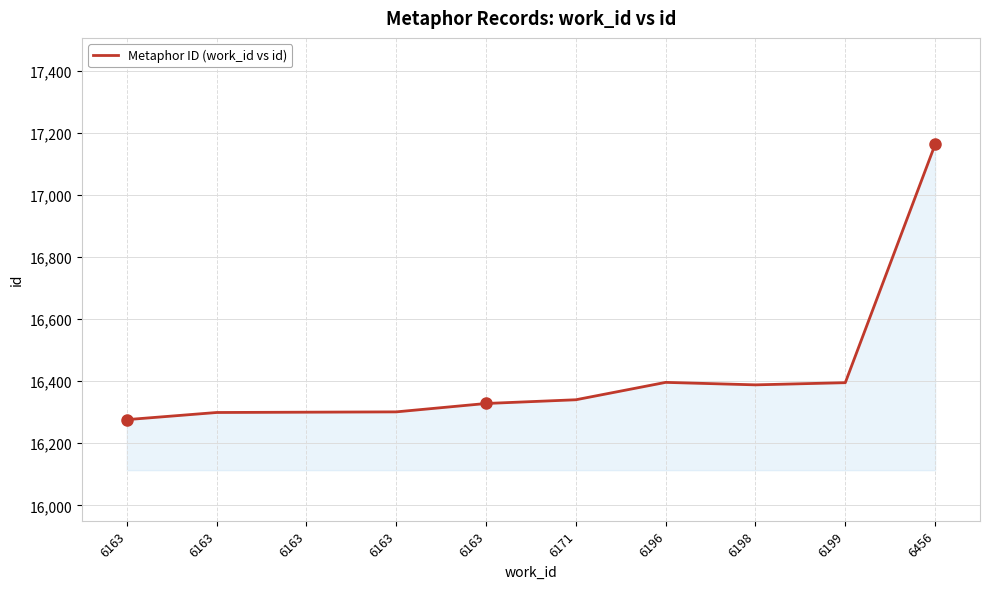

Read the value at 6163.

16328